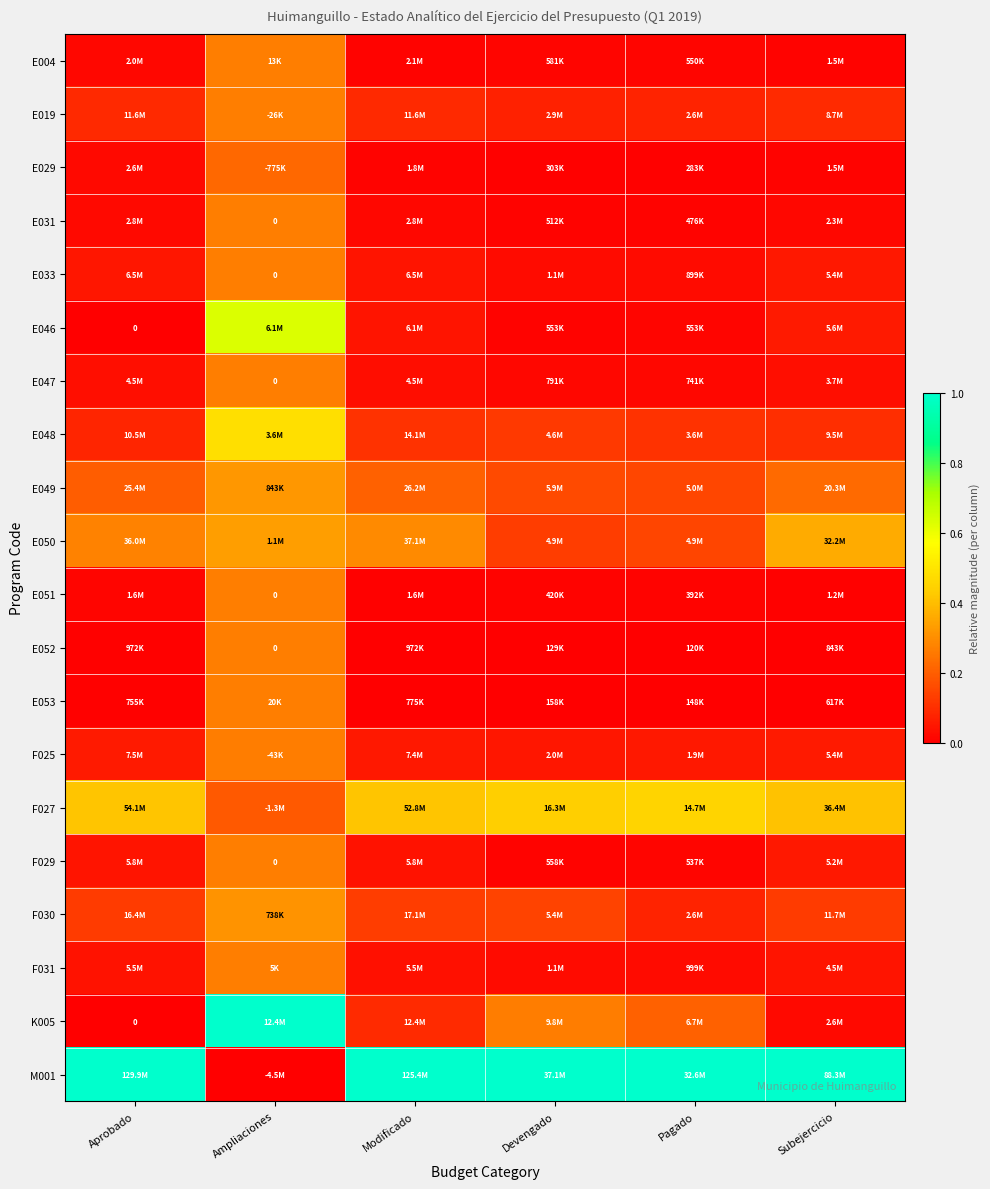

Is the value of F025 at Devengado greater than the value of F029 at Pagado?

Yes